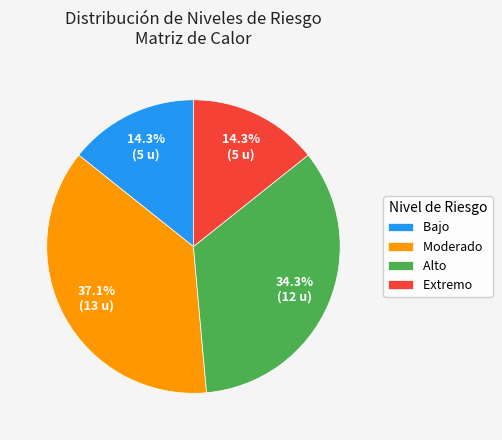

Is there any slice that represents more than half of the pie?

No